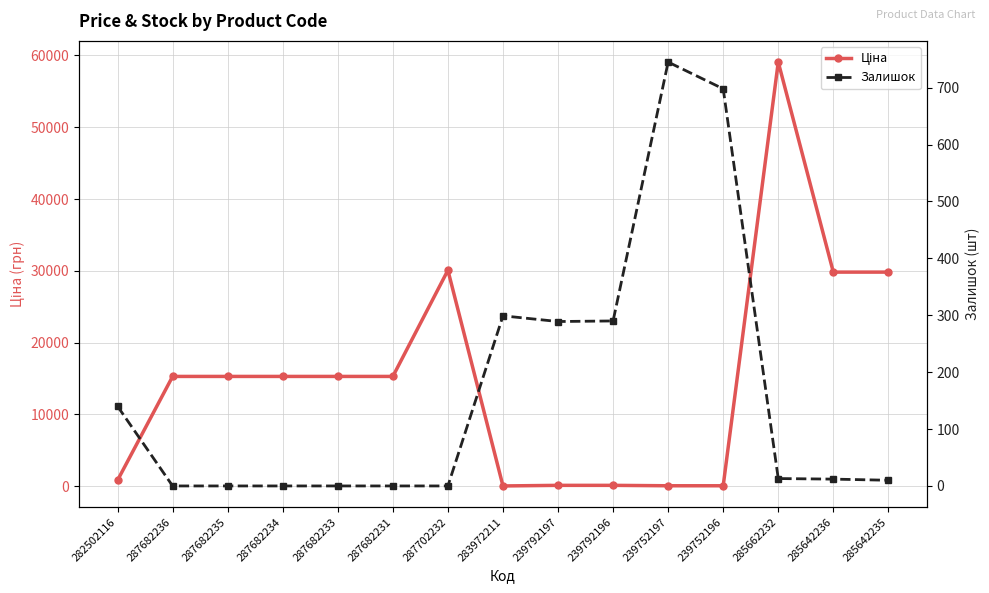

At which label is Залишок closest to 372?

283972211